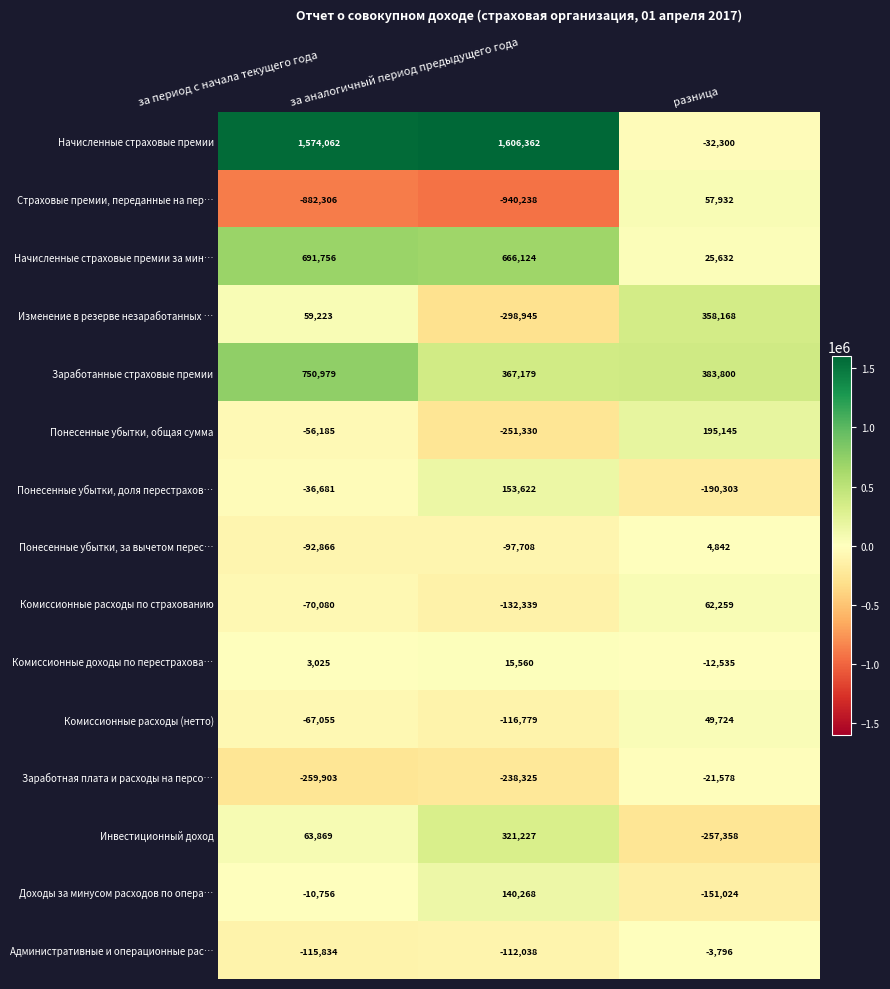

Which series has the largest range (max minus min)?

Начисленные страховые премии